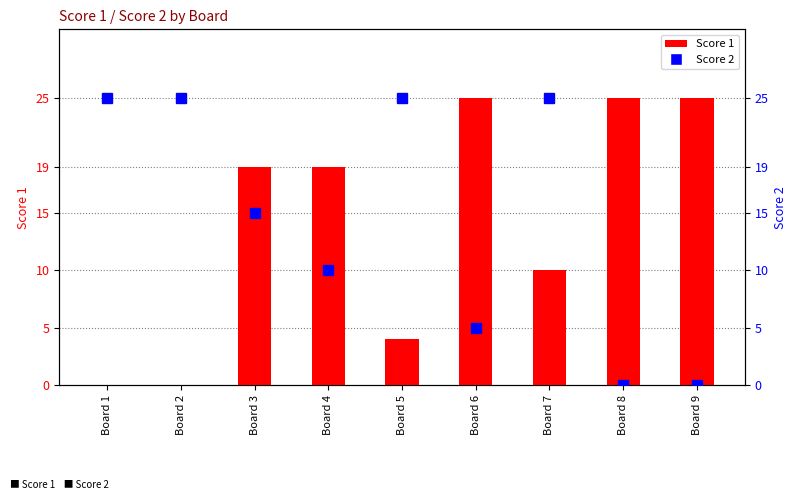

What is the sum of all Score 2 values?

130